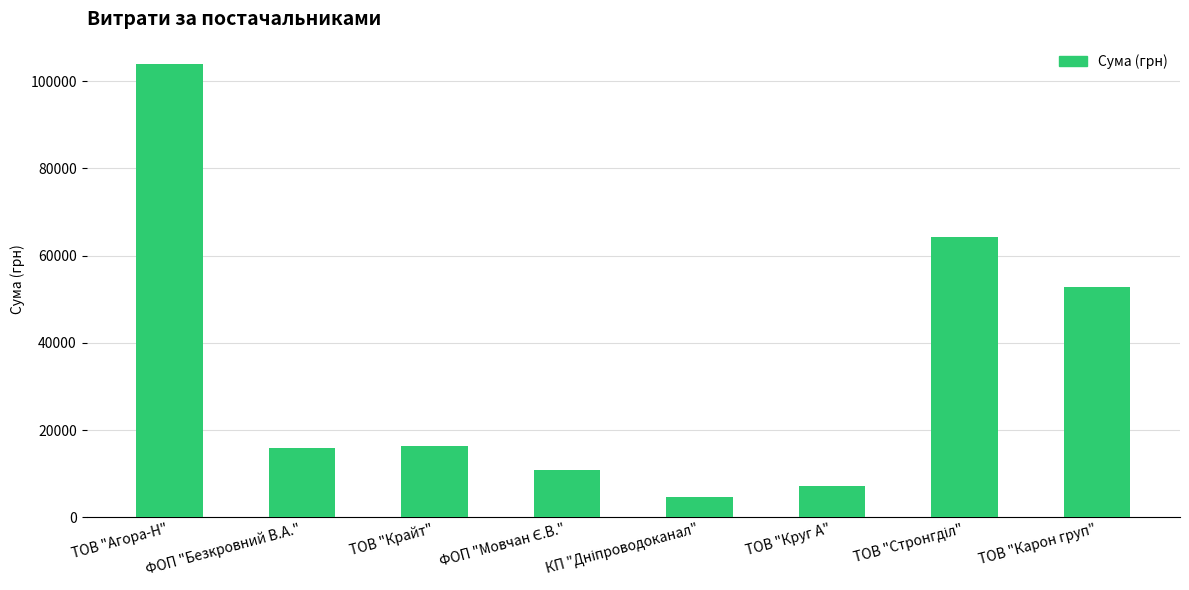

What is the change in value from ТОВ "Агора-Н" to ТОВ "Круг А"?

-96702.4